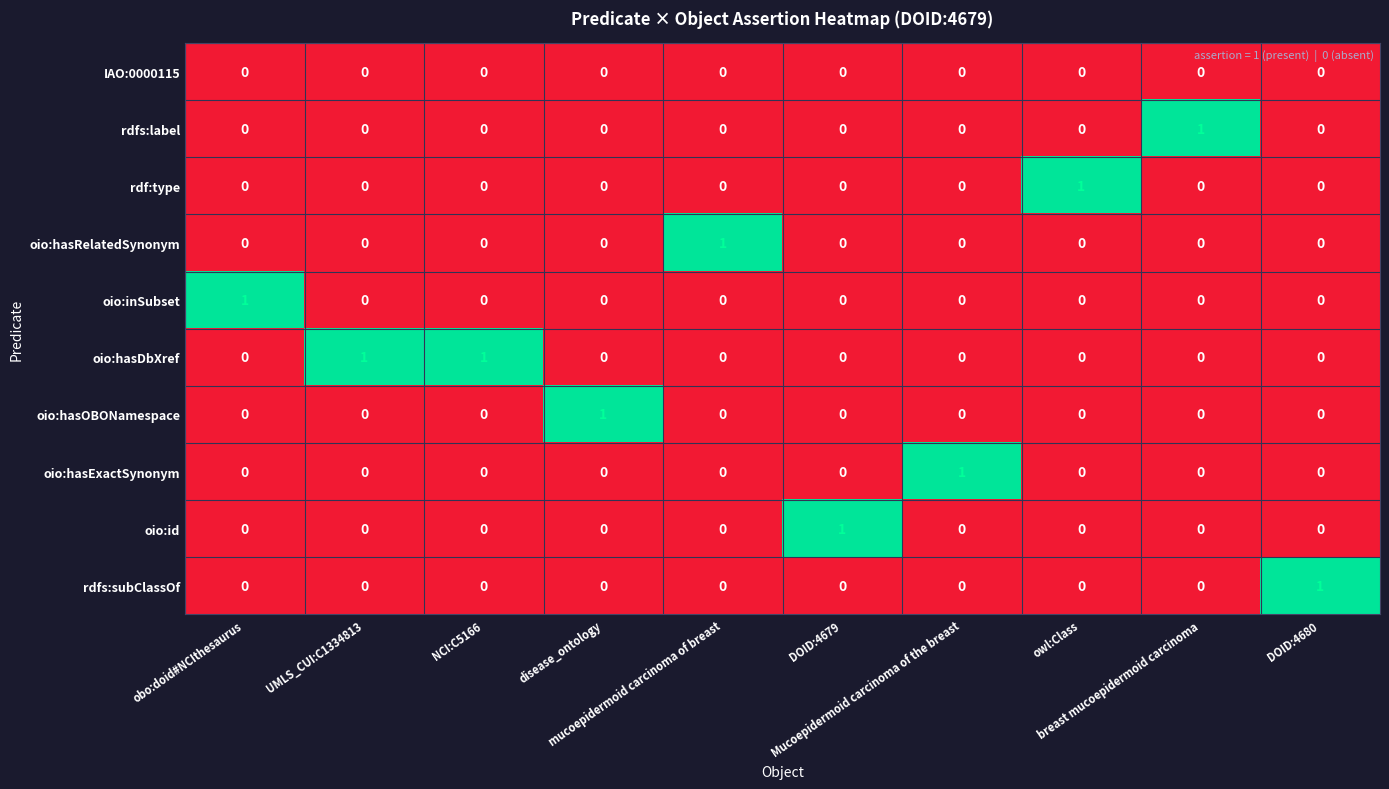

At how many categories does at least one series exceed 0?

10